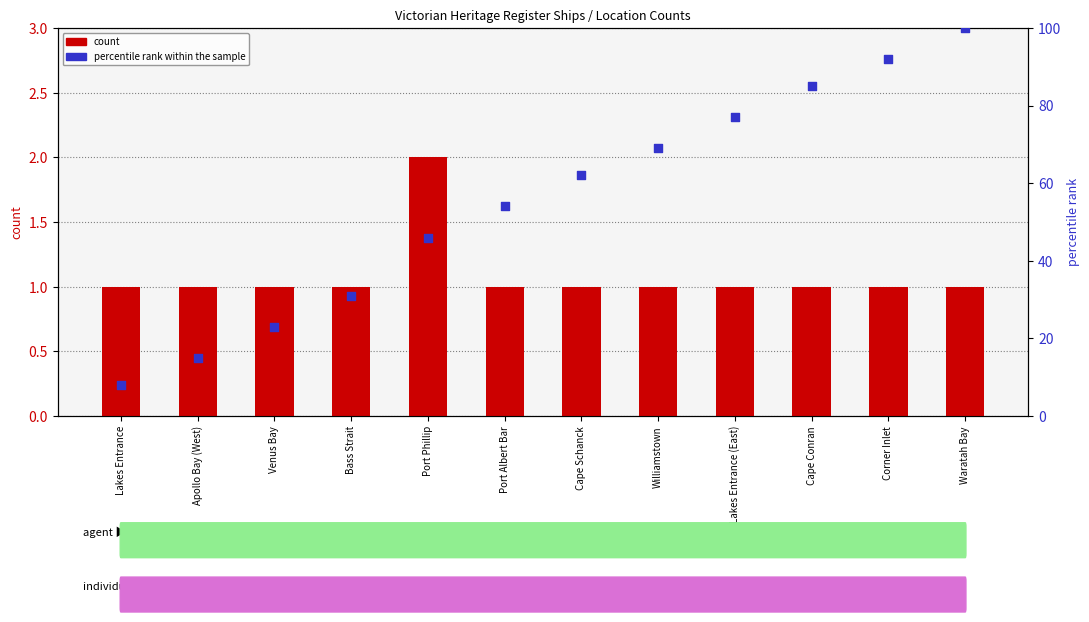

Which series reaches the minimum Y coordinate?

count